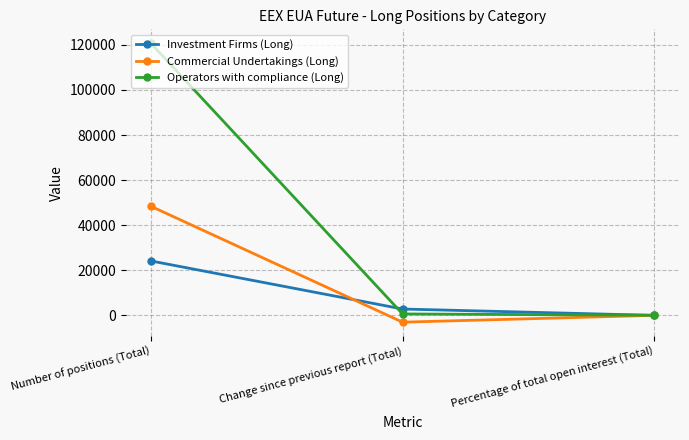

Which series has the largest total across all categories?

Operators with compliance (Long)